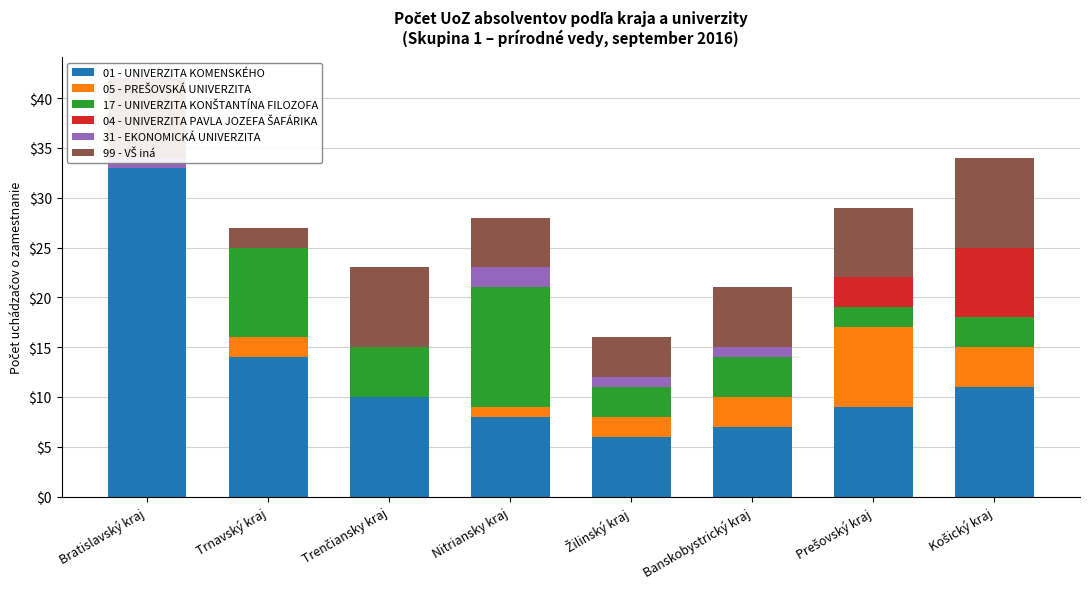

Is the value of 31 - EKONOMICKÁ UNIVERZITA at Trenčiansky kraj greater than the value of 99 - VŠ iná at Nitriansky kraj?

No